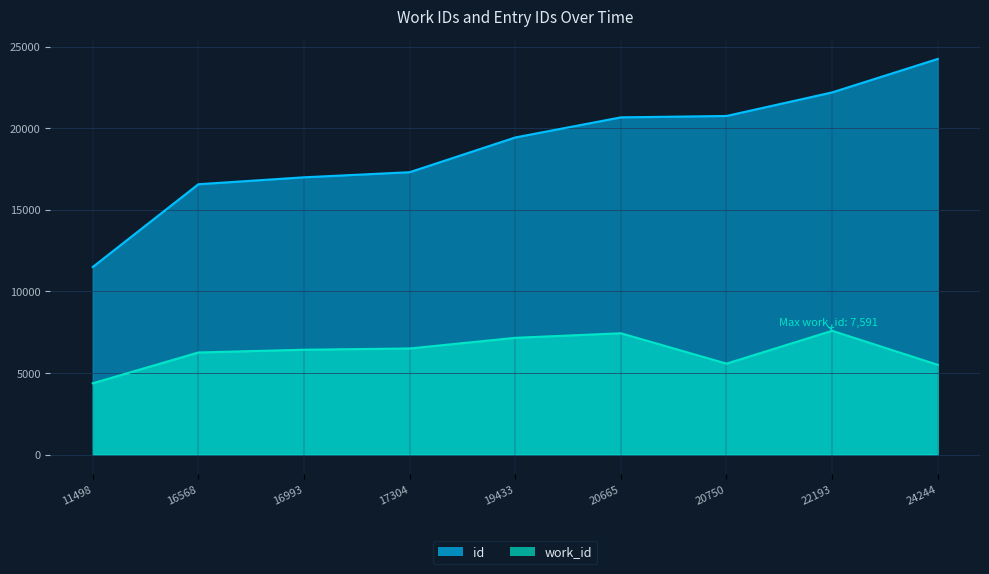

At how many categories does at least one series exceed 14399?

8